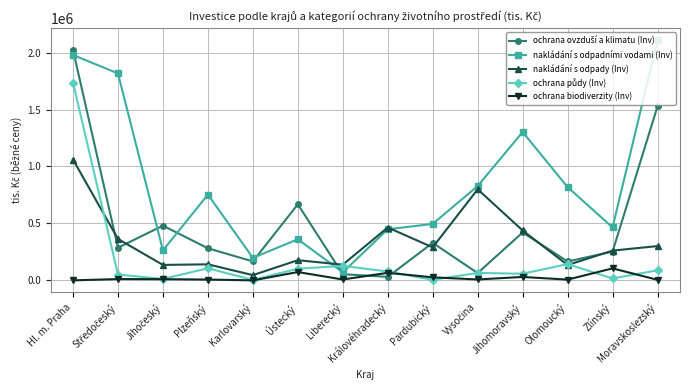

What is the label of the 6th point from the left?

Ústecký